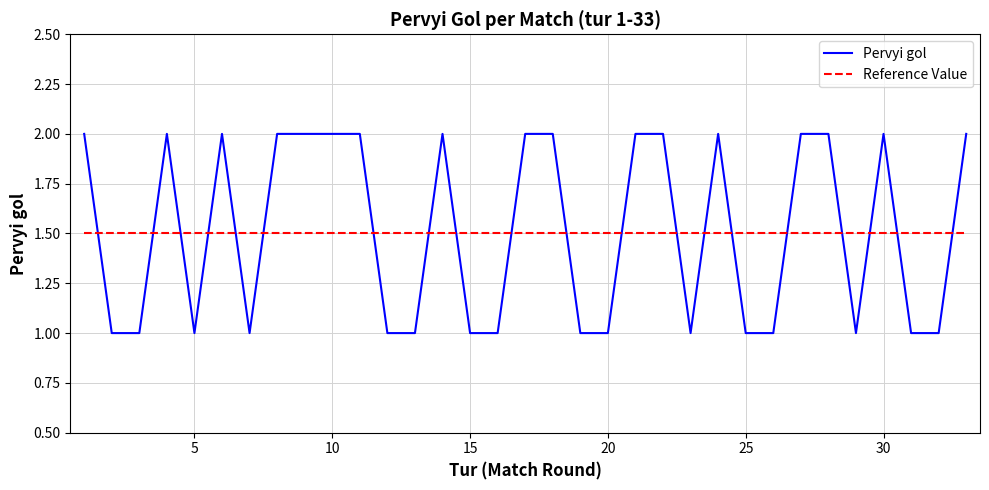

At how many categories does at least one series exceed 1?

33